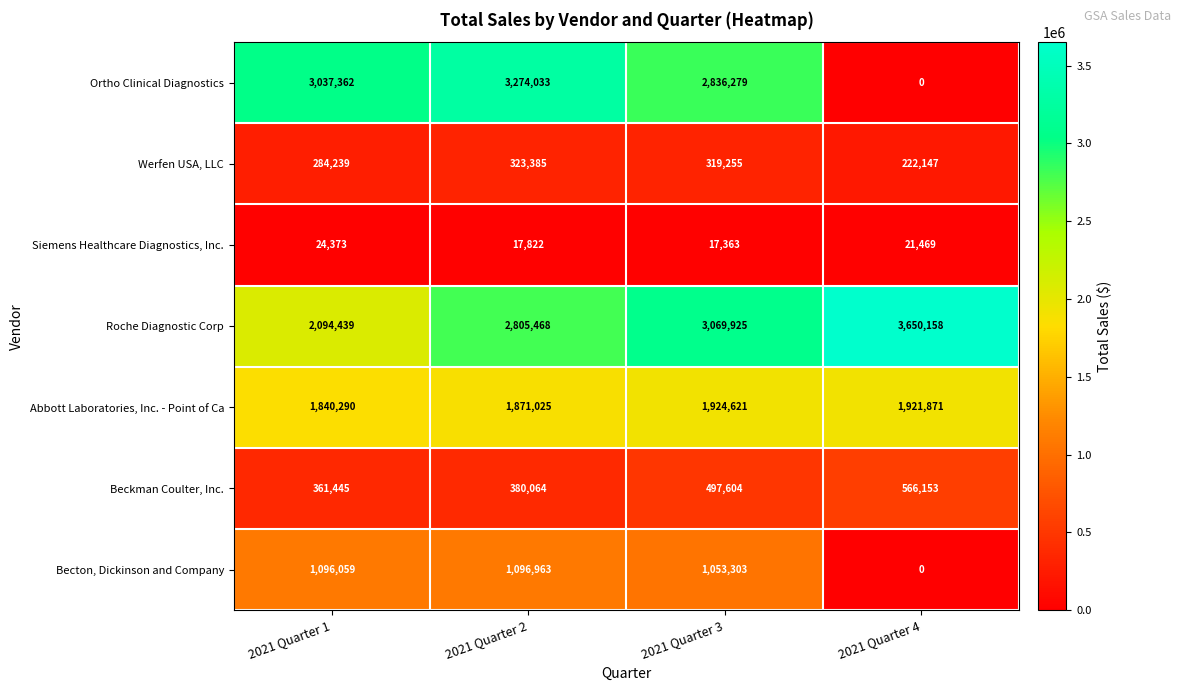

How many series are shown in this chart?

7